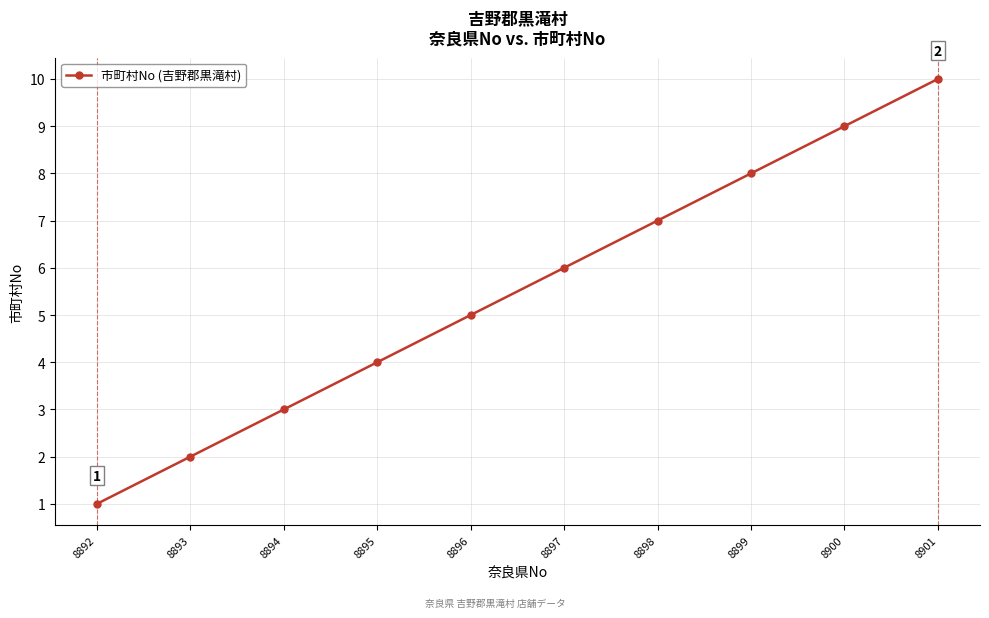

Which label corresponds to the smallest value in the chart?

8892